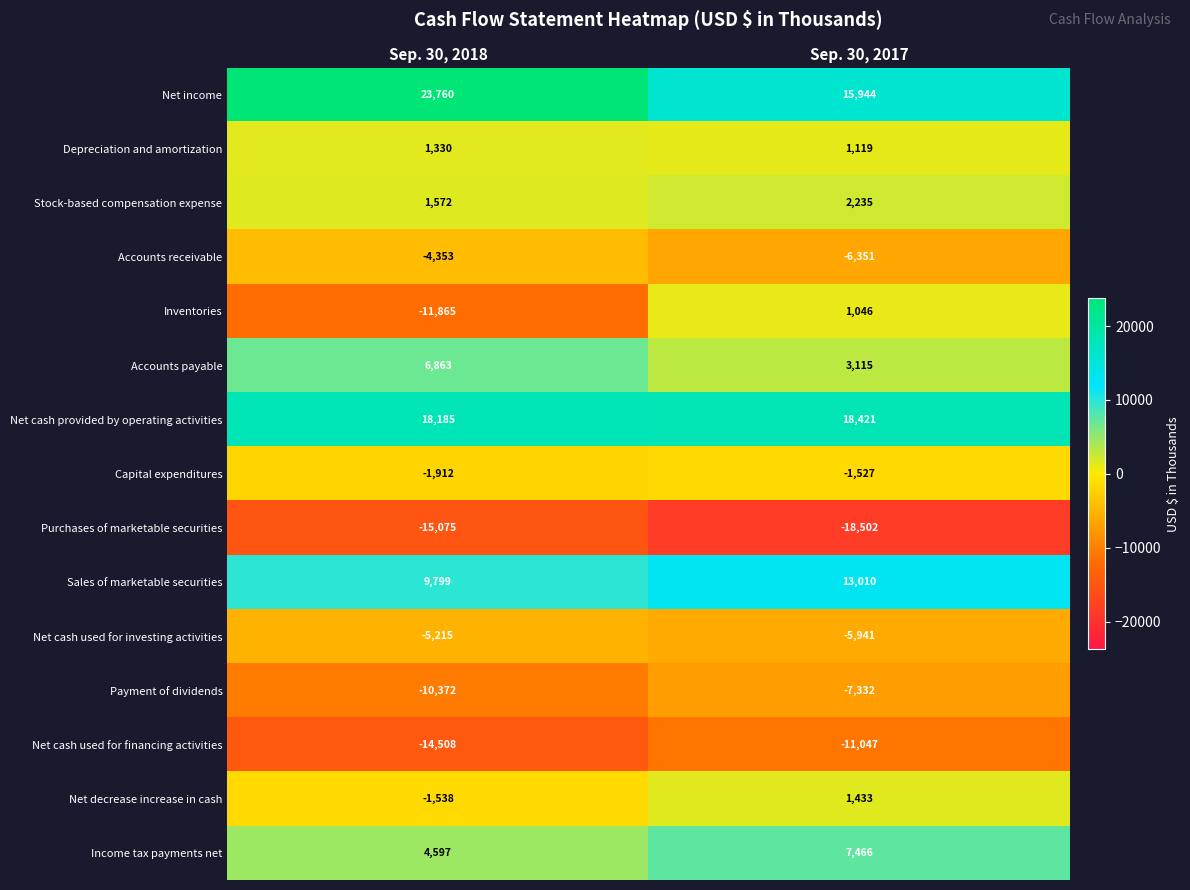

What is the sum of the Accounts receivable values at Sep. 30, 2018 and Sep. 30, 2017?

-10704